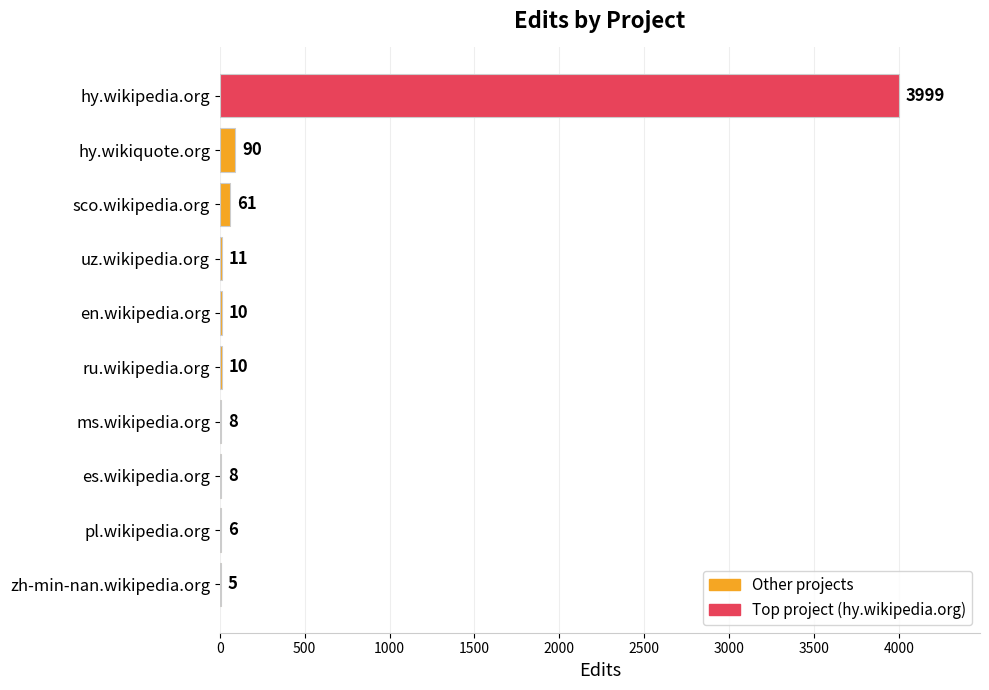

What is the maximum value shown in the chart?

3999